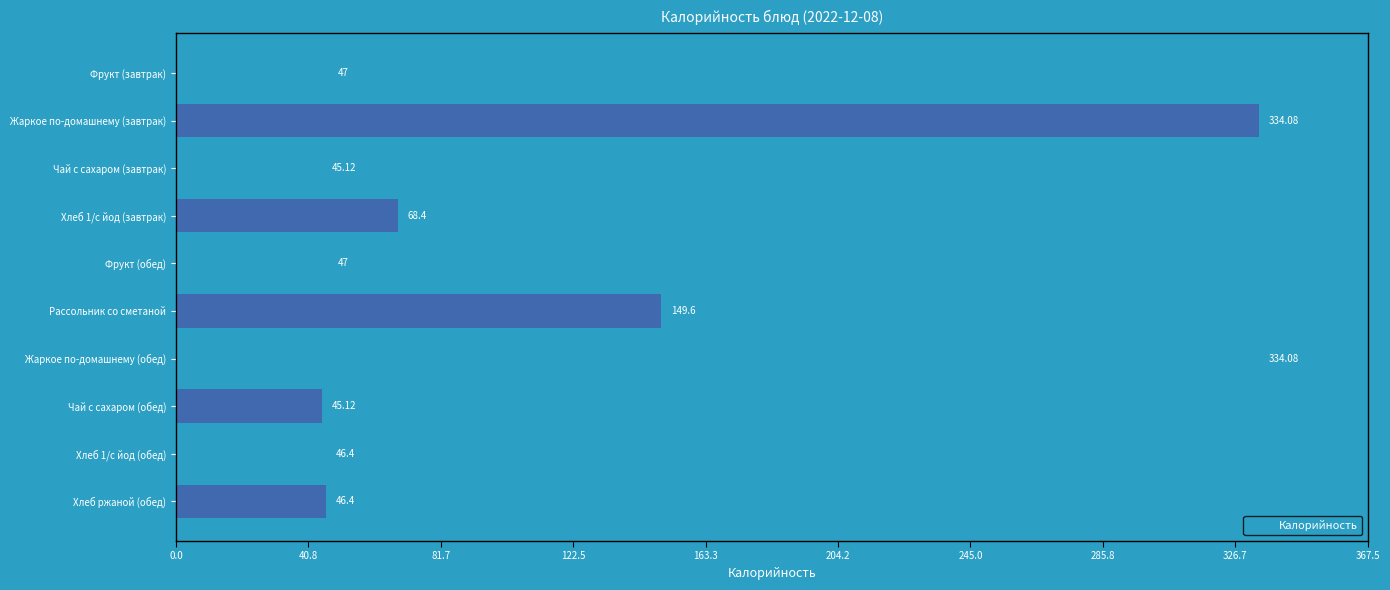

What is the label of the 9th bar from the bottom?

Жаркое по-домашнему (завтрак)